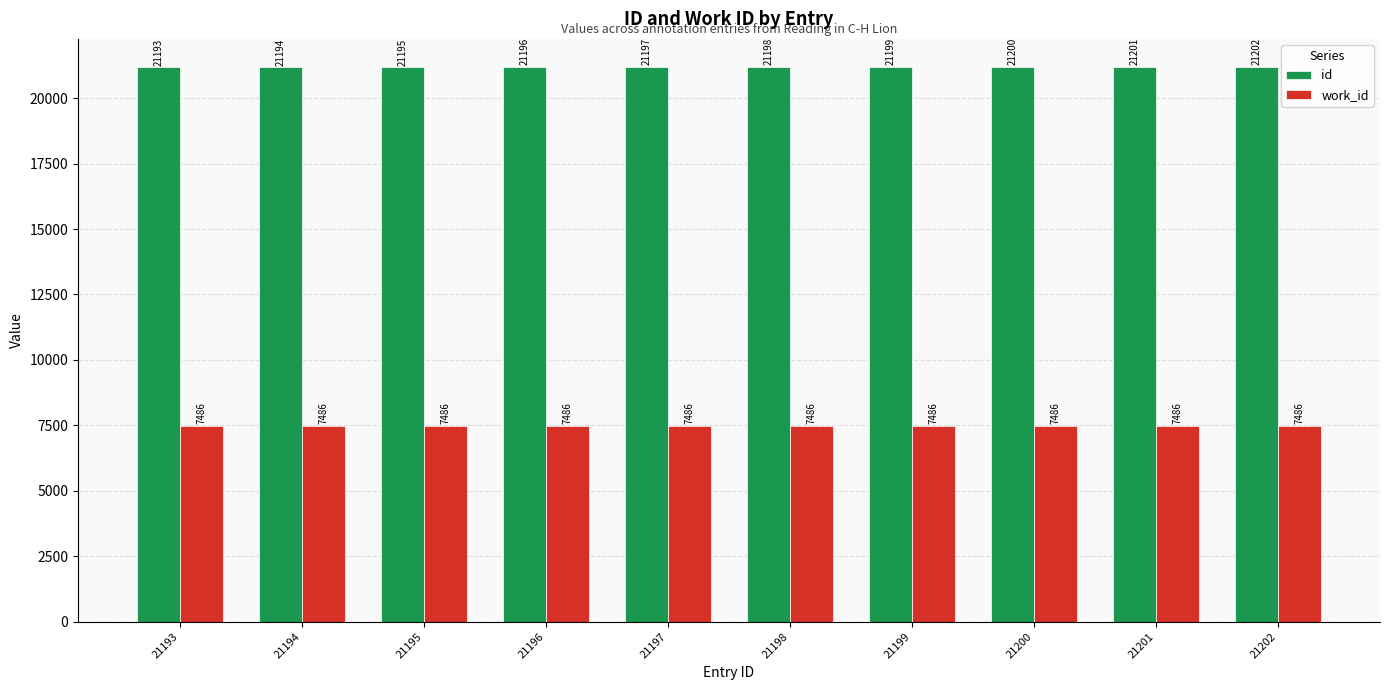

The value of work_id at 21193 is 7486. True or false?

True